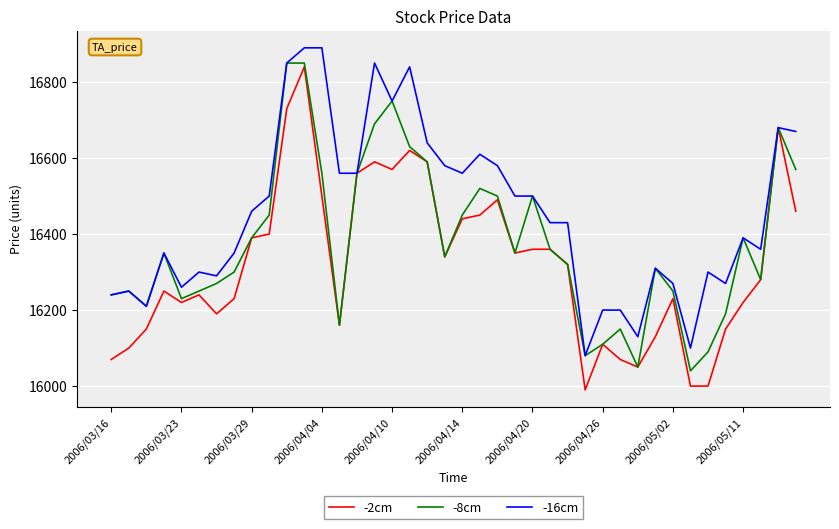

What is the lowest value of the -2cm series?

15990